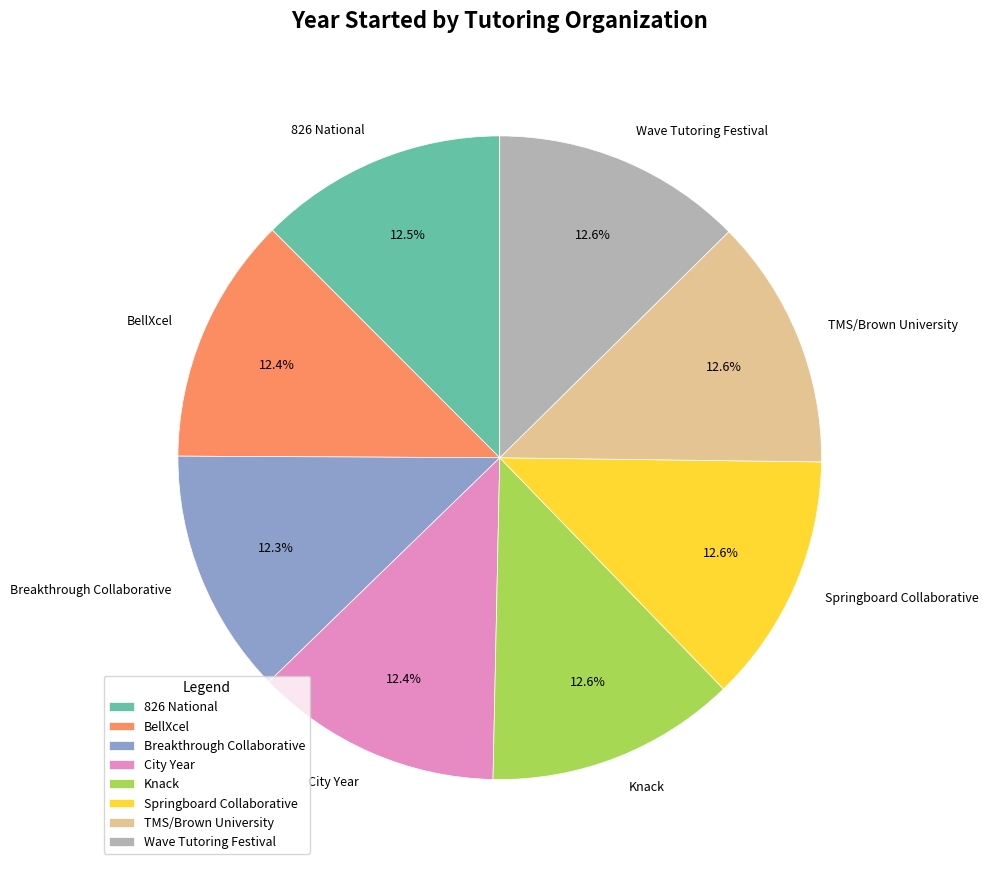

How many slices are in this pie chart?

8